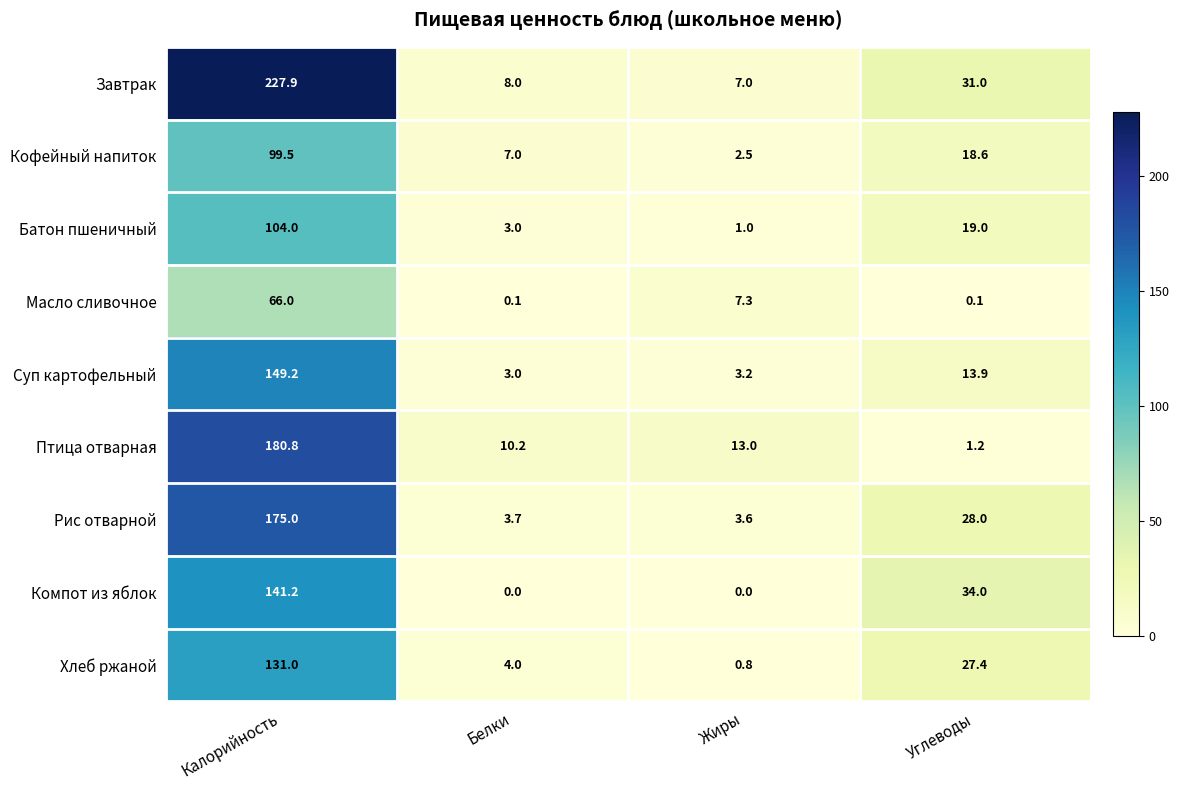

Is it true that Батон пшеничный equals 1.0 at Жиры?

True